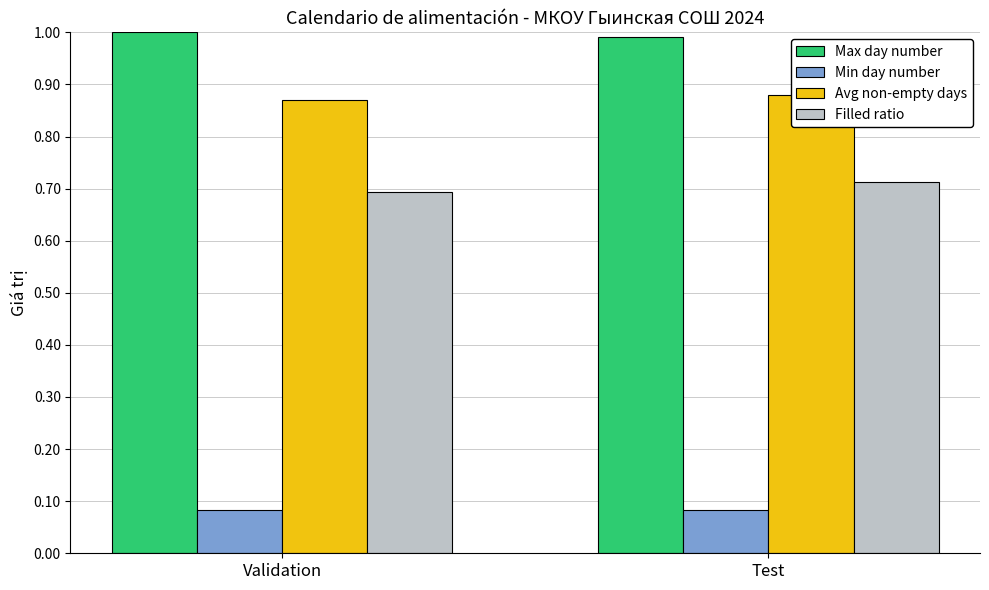

Reading right to left, transcribe all the data shown in this chart.

Max day number: Test=1.0	Validation=1.0
Min day number: Test=0.1	Validation=0.1
Avg non-empty days: Test=0.9	Validation=0.9
Filled ratio: Test=0.7	Validation=0.7